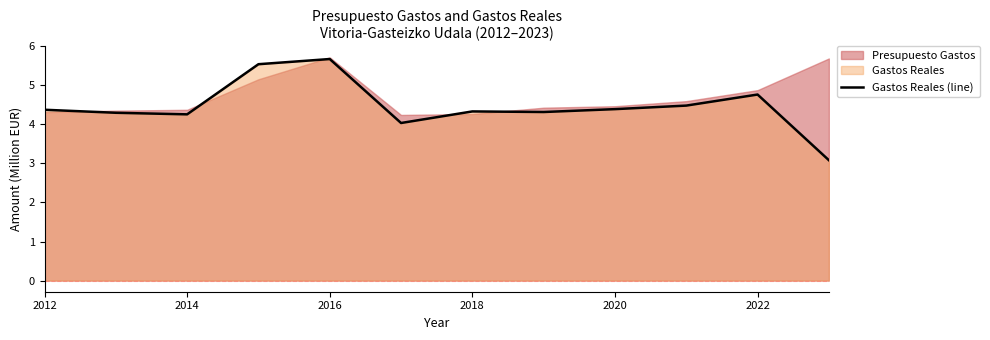

What is the value of the 11th point from the left?

4.8